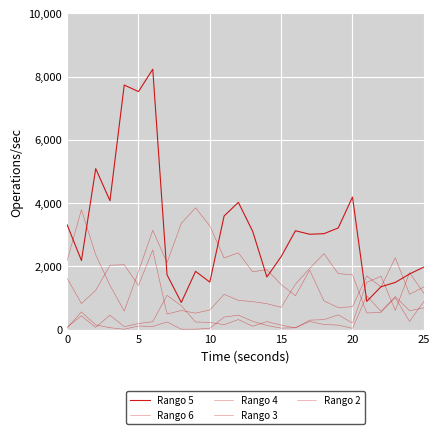

Is this an area chart (filled region under the line)?

No